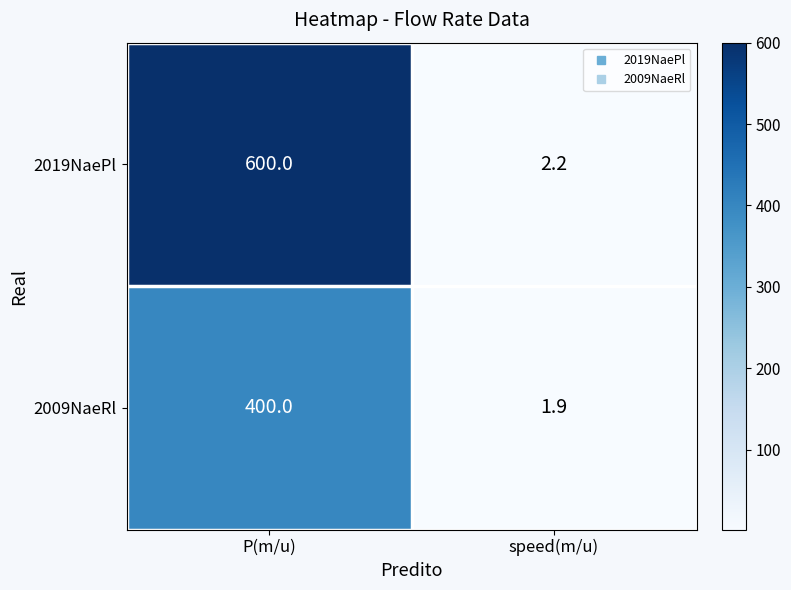

Between P(m/u) and speed(m/u), which series saw the biggest shift?

2019NaePl